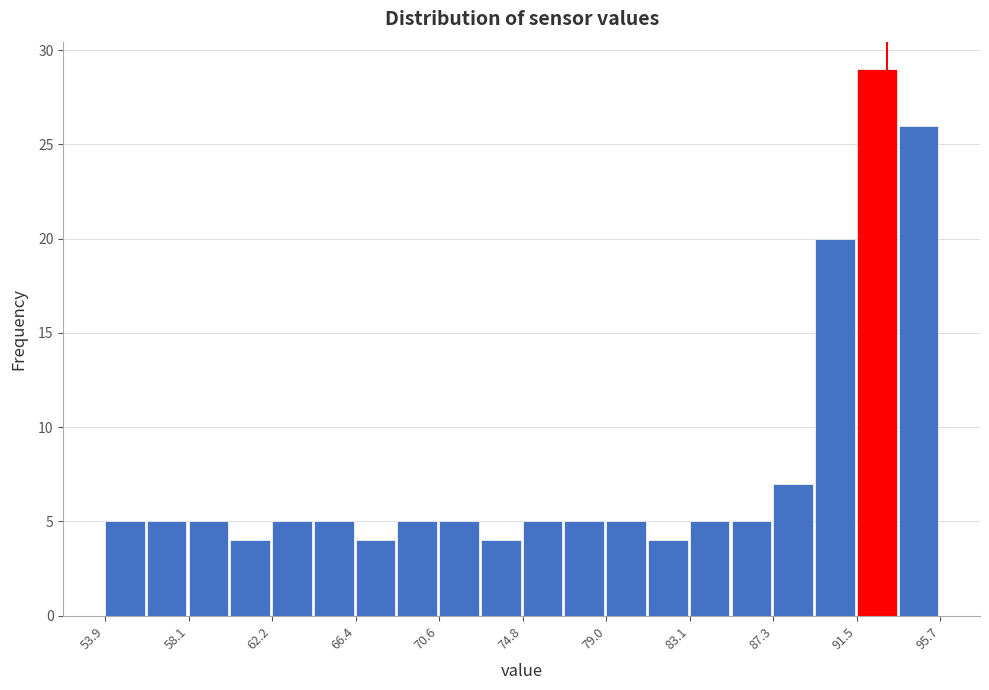

Reading left to right, transcribe this chart: for each bar, give the range it covers on the x-axis and its height. Neither the bar edges nor the heights are printed on the chart, so give them approximately, as read against the axes.

54.0 to 56.0: 5
56.0 to 58.0: 5
58.0 to 60.0: 5
60.0 to 62.0: 4
62.0 to 64.5: 5
64.5 to 66.5: 5
66.5 to 68.5: 4
68.5 to 70.5: 5
70.5 to 72.5: 5
72.5 to 75.0: 4
75.0 to 77.0: 5
77.0 to 79.0: 5
79.0 to 81.0: 5
81.0 to 83.0: 4
83.0 to 85.0: 5
85.0 to 87.5: 5
87.5 to 89.5: 7
89.5 to 91.5: 20
91.5 to 93.5: 29
93.5 to 95.5: 26